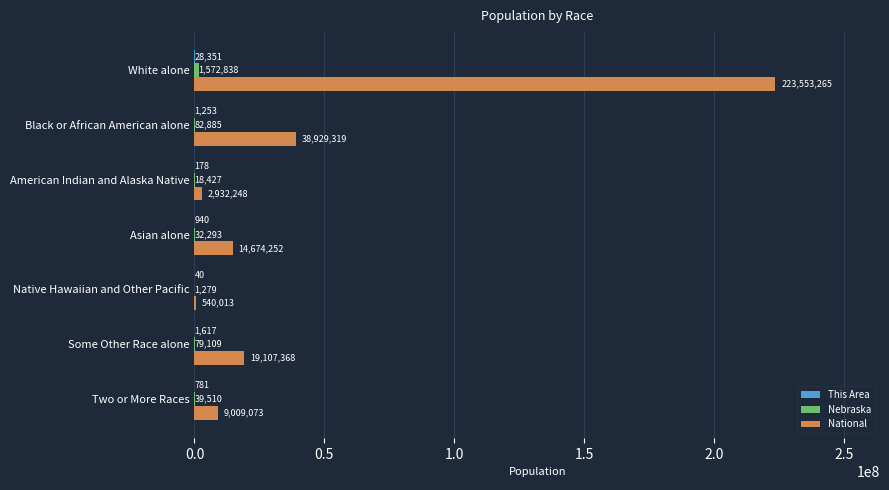

What is the sum of all National values?

308745538